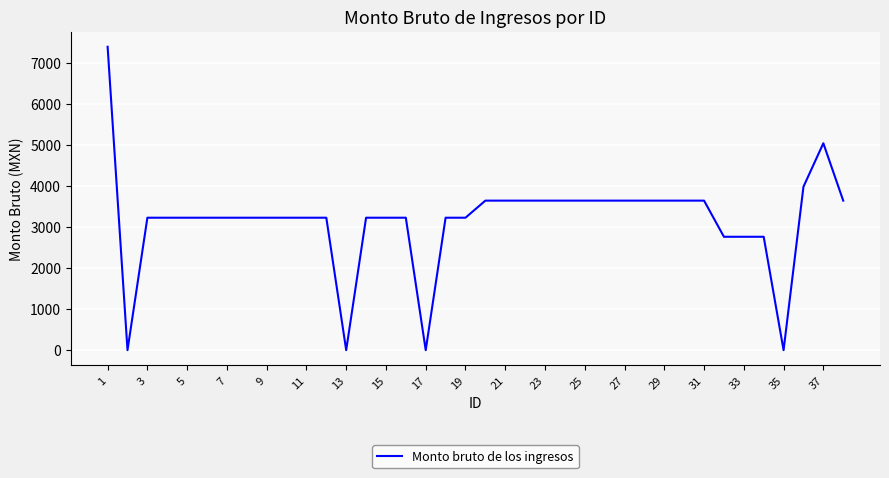

What is the difference between the maximum and minimum values?

7387.0